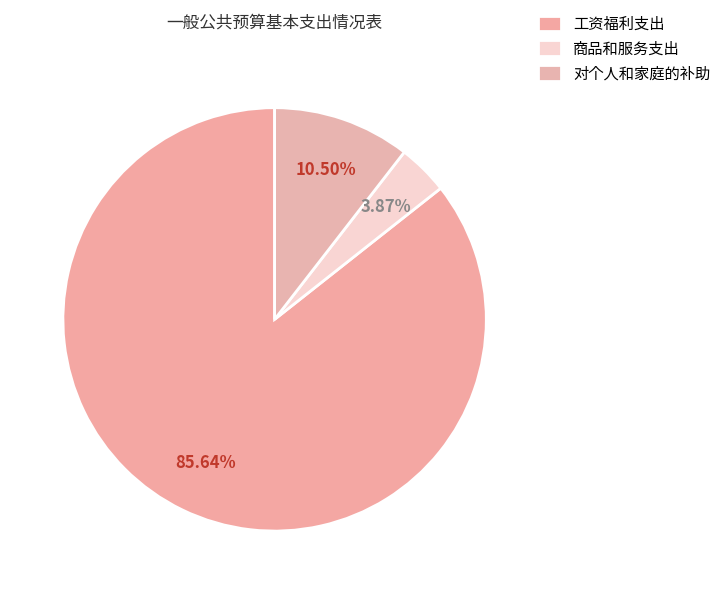

How many segments does this pie chart have?

3